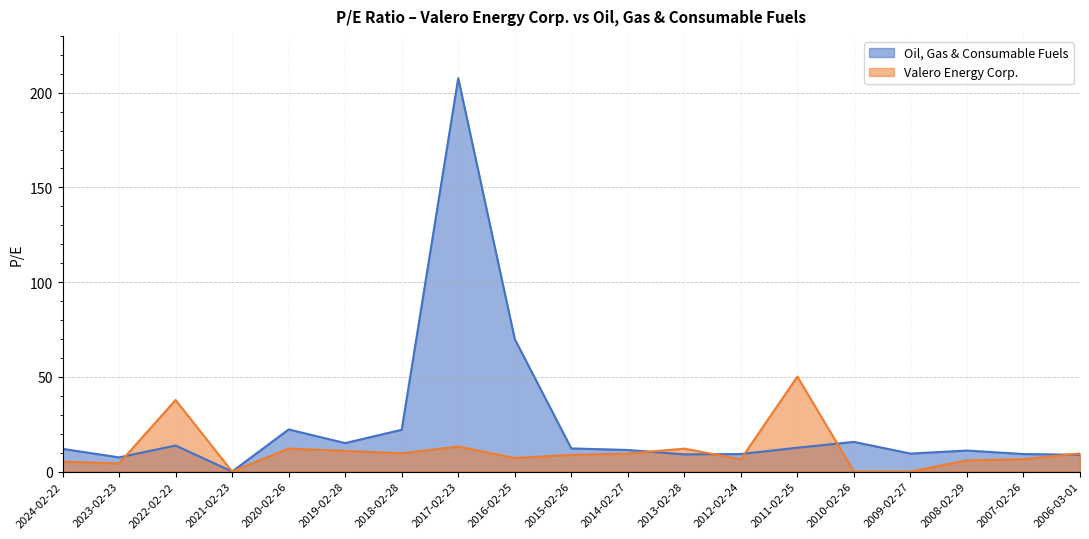

What is the difference between the maximum and minimum values in the Valero Energy Corp. series?

50.1